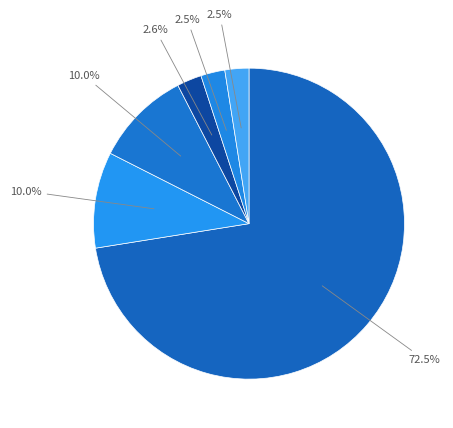

Count the number of slices in the pie.

6